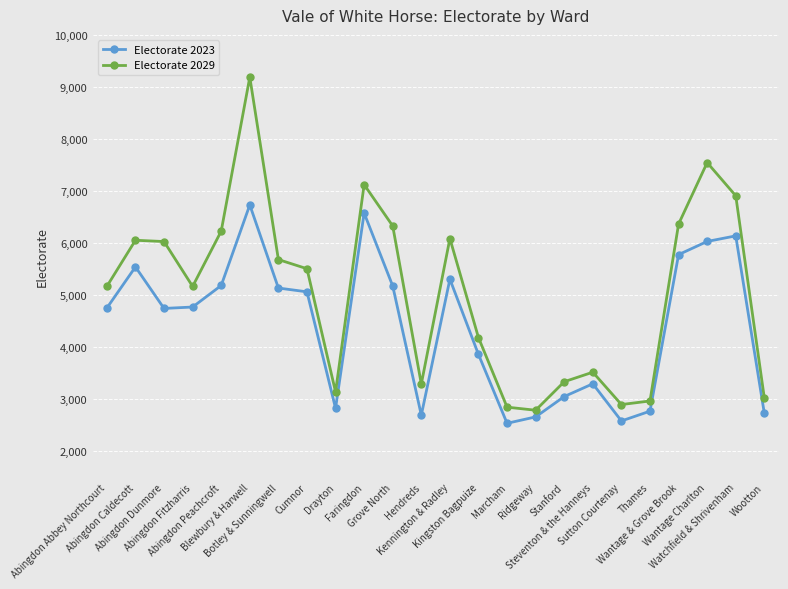

What is the spread (max minus min) of values at Cumnor?

444